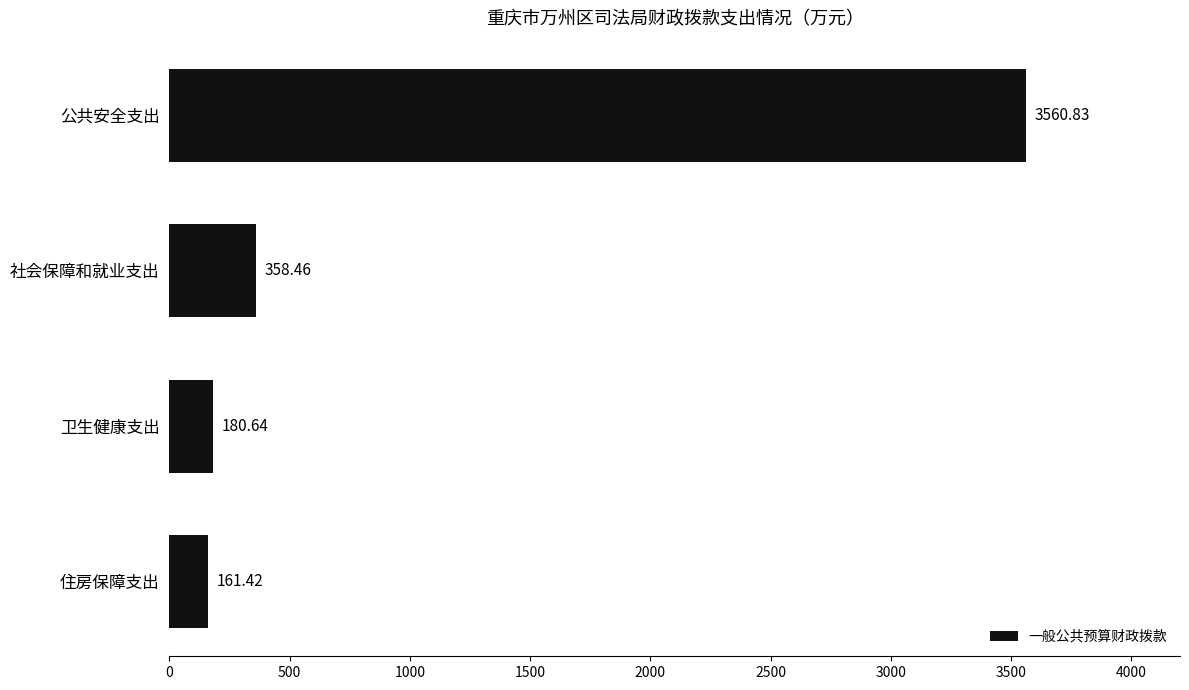

What is the change in value from 卫生健康支出 to 公共安全支出?

+3380.2